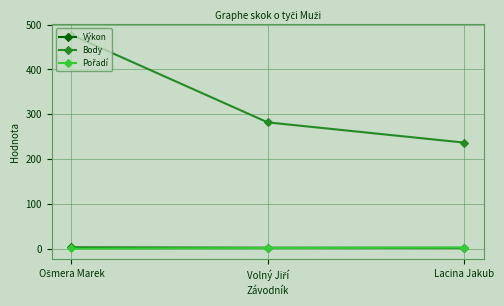

The Body series shows 396.5 at Lacina Jakub. True or false?

False